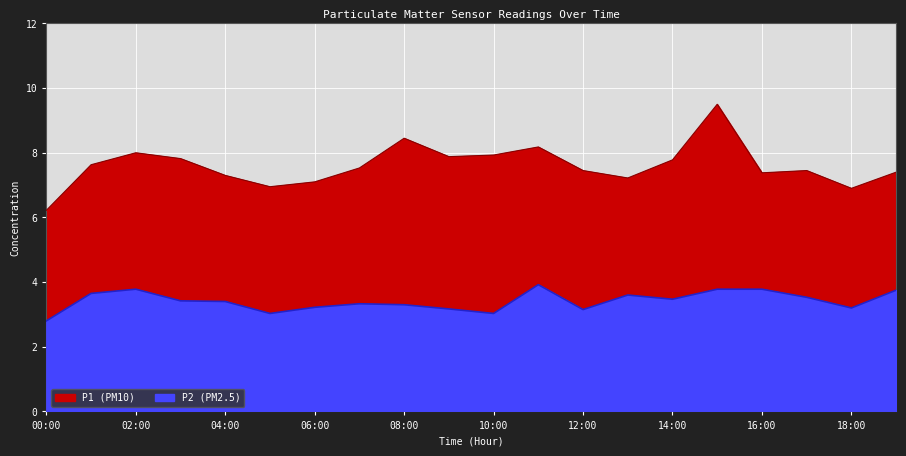

What is the difference between the highest and lowest values at 10:00?

4.9